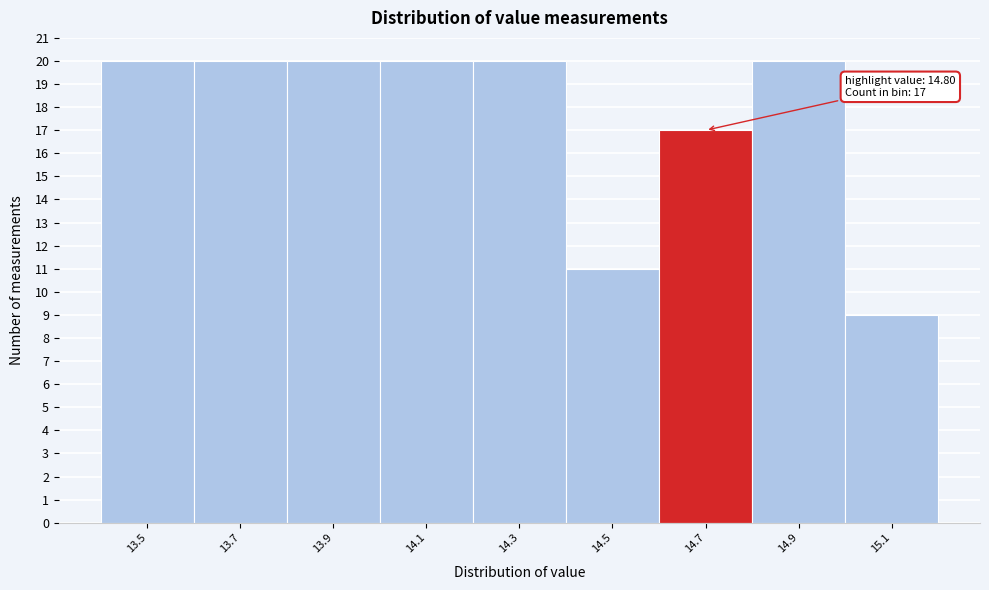

Reading left to right, transcribe all the data shown in this chart.

13.5=20	13.7=20	13.9=20	14.1=20	14.3=20	14.5=11	14.7=17	14.9=20	15.1=9